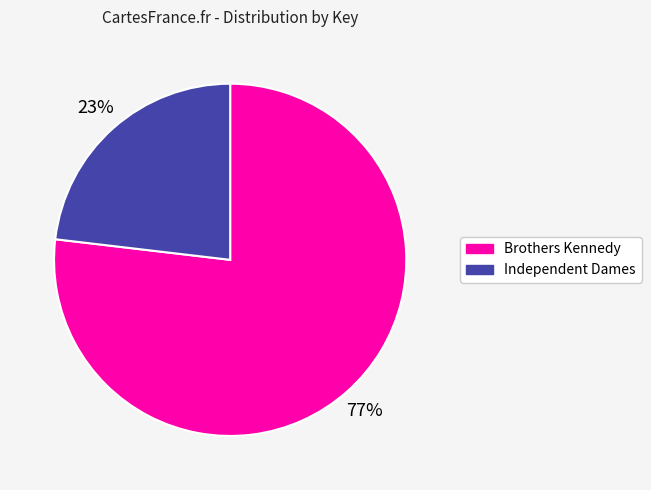

To the nearest percent, what is the difference between the largest and smallest slice percentages?

54%